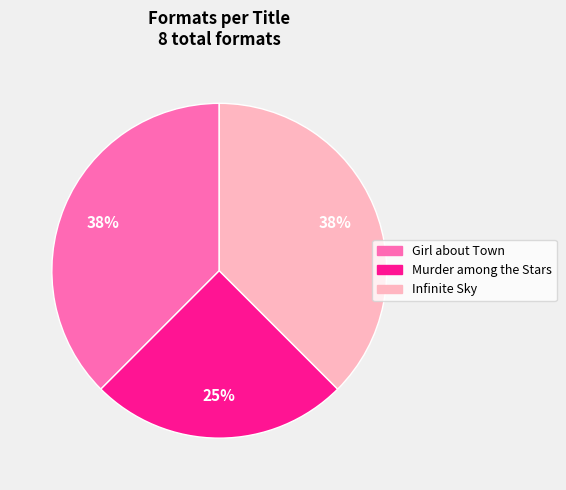

What is the smallest slice in the pie chart?

Murder among the Stars